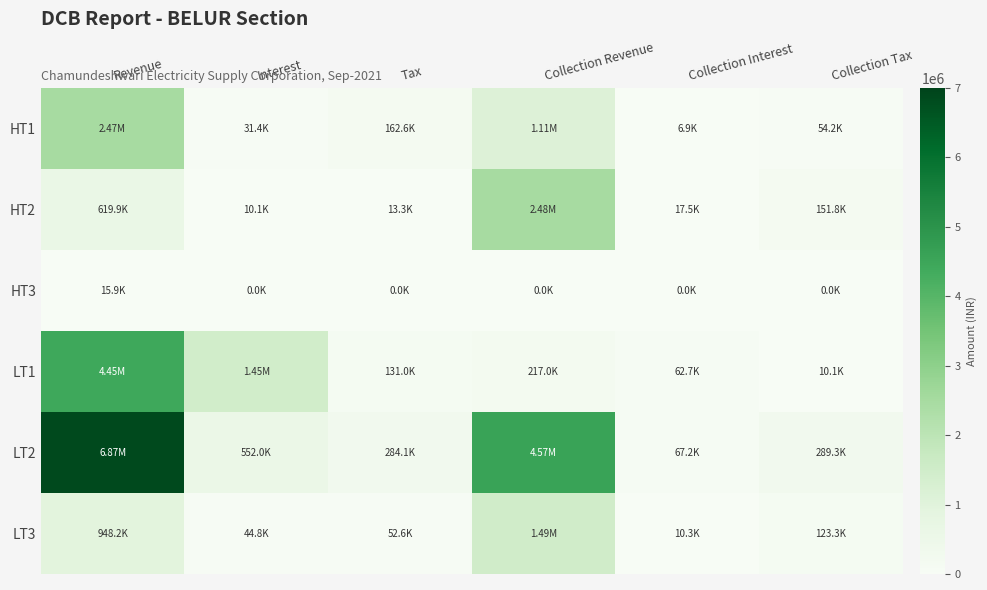

Rank the series by their maximum value, from lowest to highest.

HT3, LT3, HT1, HT2, LT1, LT2